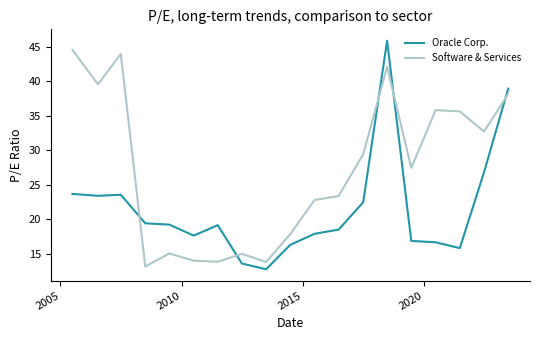

How many times do Software & Services and Oracle Corp. cross each other?

5